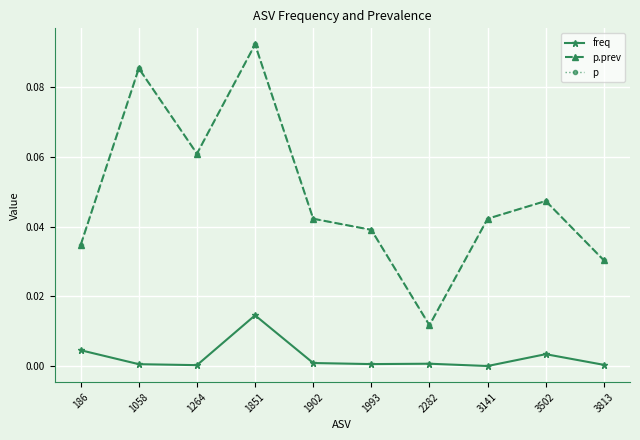

Does the chart have visible grid lines?

Yes